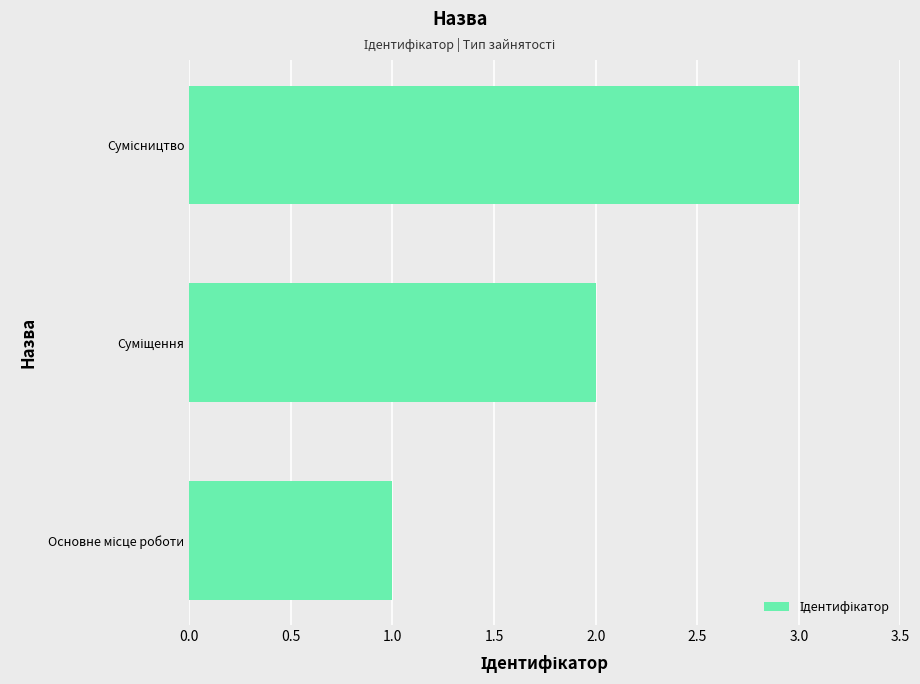

What is the maximum value shown in the chart?

3